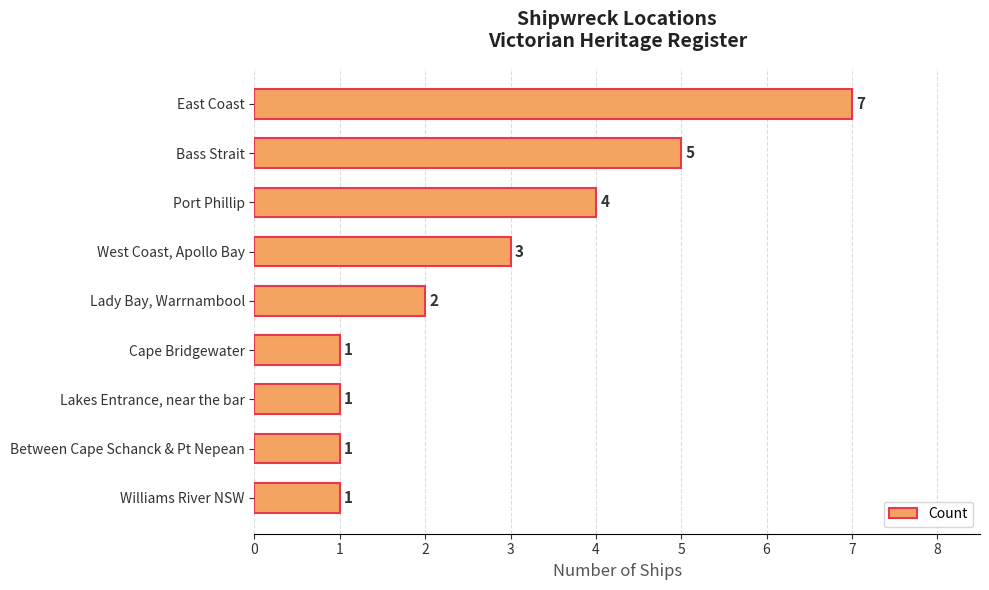

Does the chart contain any negative values?

No